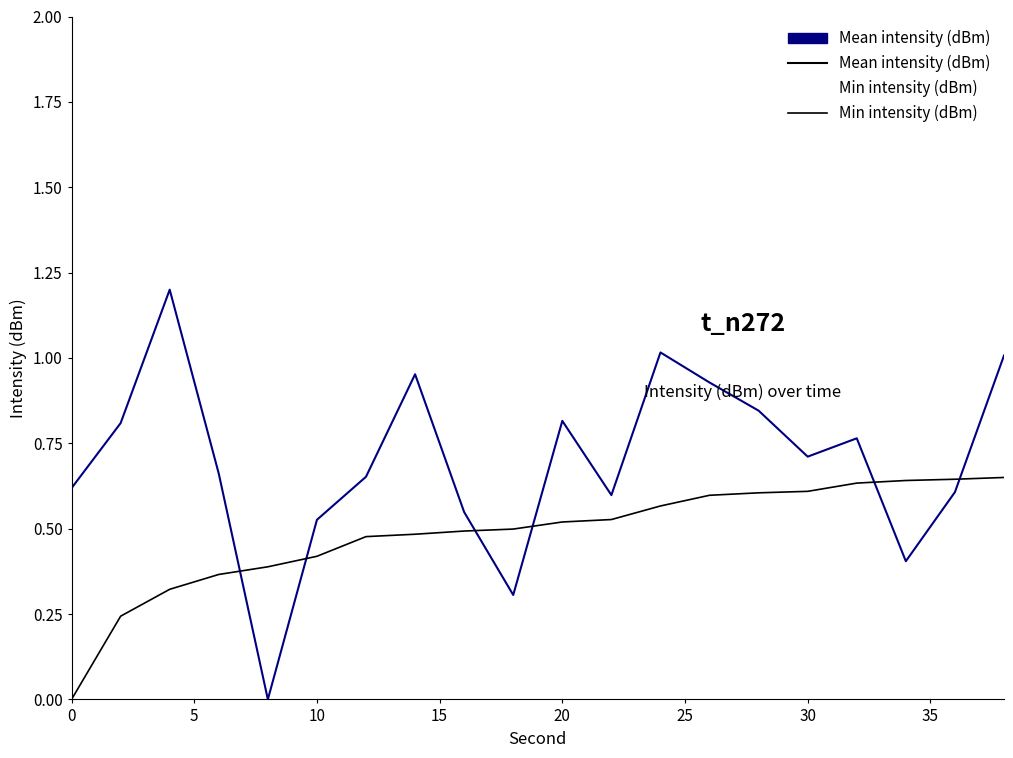

Is it true that Mean intensity (dBm) equals 0.7 at 30?

True